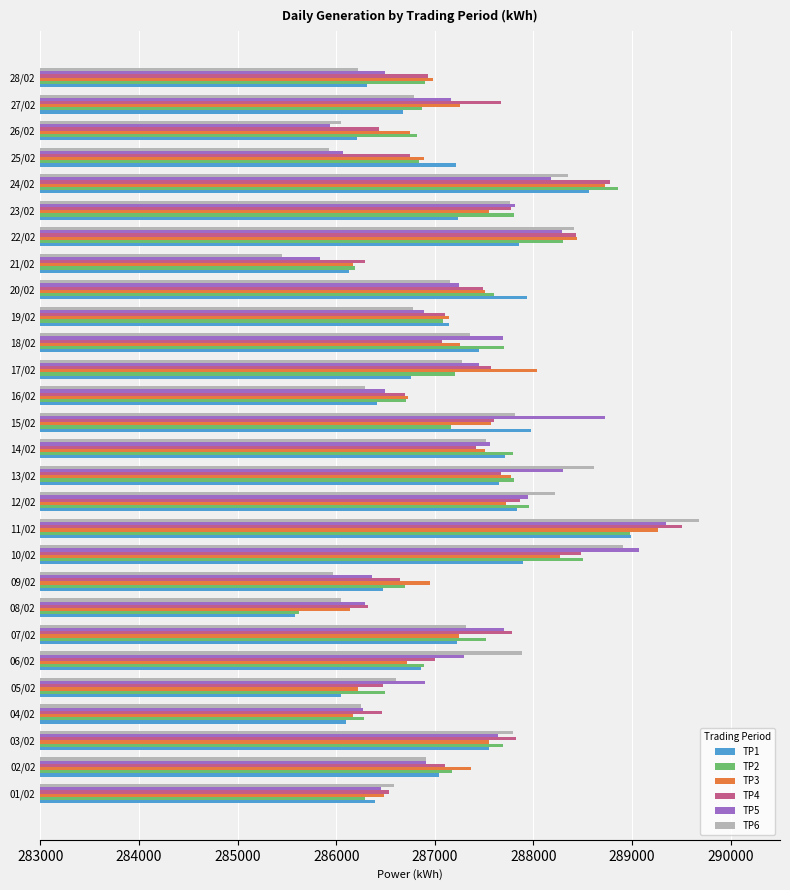

Which category has the lowest value in the TP2 series?

08/02